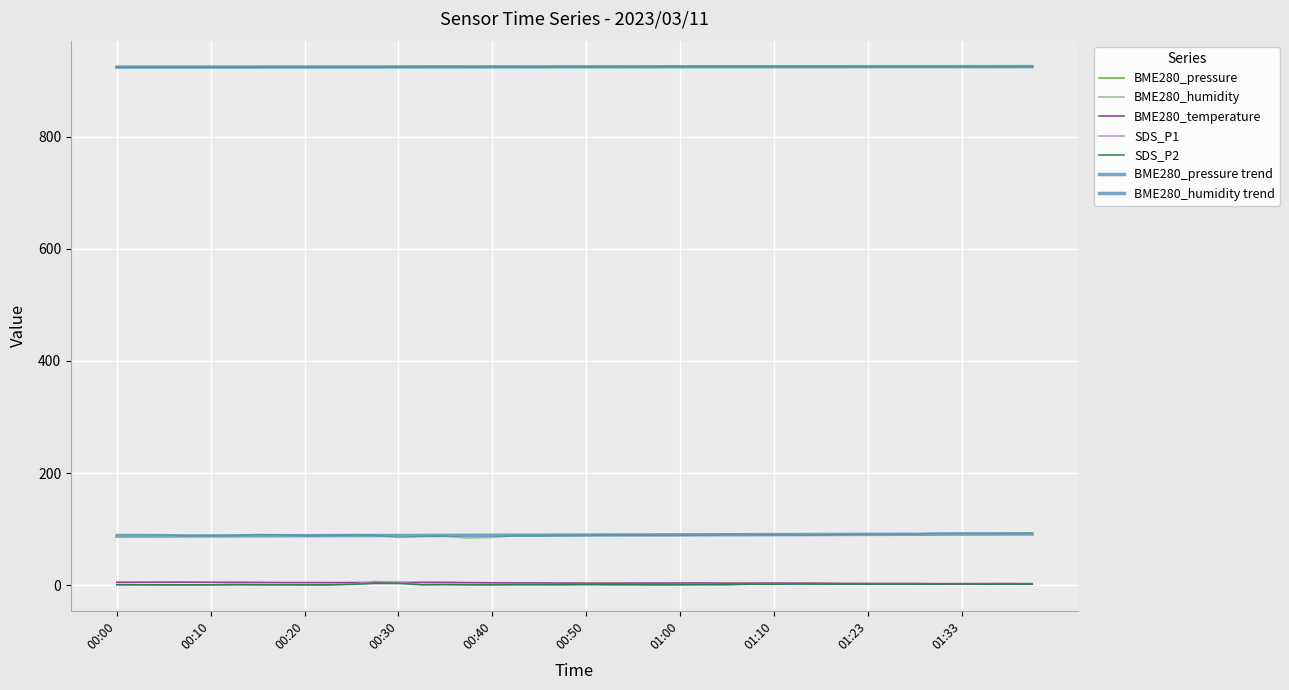

Reading left to right, what are all the values shown in this chart?

BME280_pressure: 924.0	924.0	924.0	924.0	924.0	924.1	924.1	924.1	924.1	924.1	924.1	924.2	924.5	924.7	924.8	924.6	924.6	924.5	924.4	924.5	924.4	924.6	924.5	924.7	924.8	924.9	924.9	924.9	924.9	924.8	924.8	924.8	924.7	924.9	924.7	924.7	924.8	924.8	924.8	924.9
BME280_humidity: 90.5	90.4	90.2	88.1	88.1	88.4	90.5	89.9	88.3	88.6	89.6	89.2	85.2	86.9	87.3	84.1	85.3	88.1	88.0	88.5	89.0	89.4	89.3	89.2	89.1	89.1	90.2	90.2	89.6	89.4	89.4	90.6	91.2	91.1	91.2	93.0	93.1	92.7	92.8	93.4
BME280_temperature: 5.3	5.3	5.4	5.4	5.2	5.2	5.0	4.7	4.7	4.6	4.7	4.9	5.0	5.1	5.1	4.6	4.3	4.1	4.0	3.8	3.7	3.7	3.8	3.8	3.9	3.9	3.6	3.7	3.8	3.7	3.5	3.2	3.2	3.1	3.1	2.8	2.9	2.9	2.9	2.8
SDS_P1: 1.3	0.8	0.6	0.6	0.6	2.0	1.2	0.9	0.7	0.7	2.2	6.7	5.1	1.1	1.5	1.0	0.7	1.2	1.1	0.9	1.3	1.0	1.0	0.7	0.9	1.1	1.0	2.0	2.1	2.2	2.2	2.3	2.1	2.3	2.1	2.0	2.4	2.1	2.1	2.0
SDS_P2: 0.7	0.7	0.6	0.6	0.6	0.6	0.7	0.6	0.6	0.6	1.4	3.2	3.1	0.8	1.0	0.7	0.7	0.9	0.9	0.9	1.2	0.9	0.9	0.7	0.8	1.0	1.0	1.8	1.7	2.1	2.0	2.1	1.9	2.1	1.9	1.9	2.2	1.8	2.0	1.9